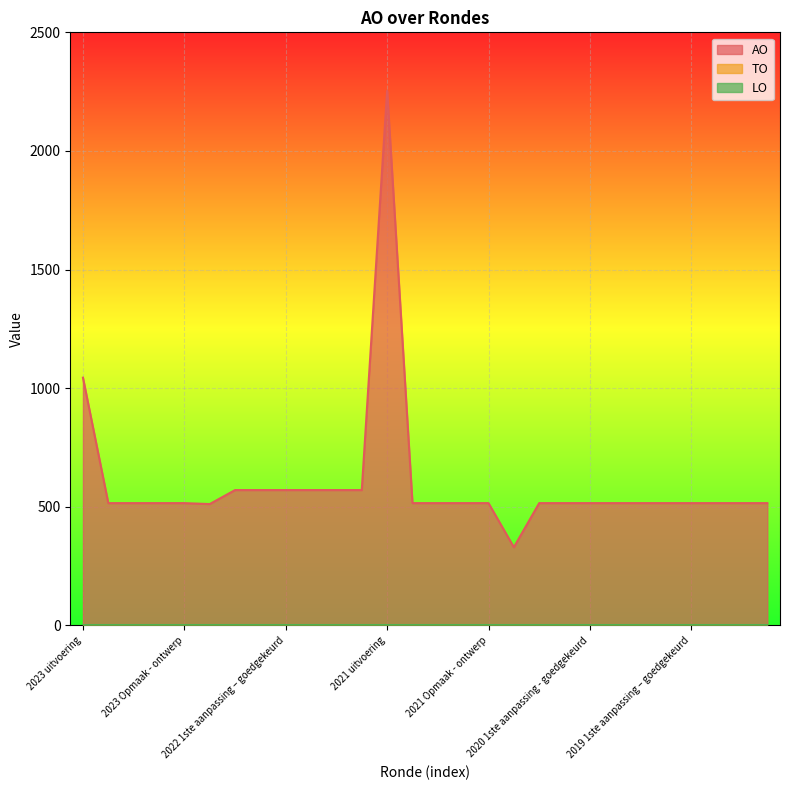

What is the sum of the AO values at 2023 1ste aanpassing – ontwerp and 2019 opmaak - goedgekeurd?

1030